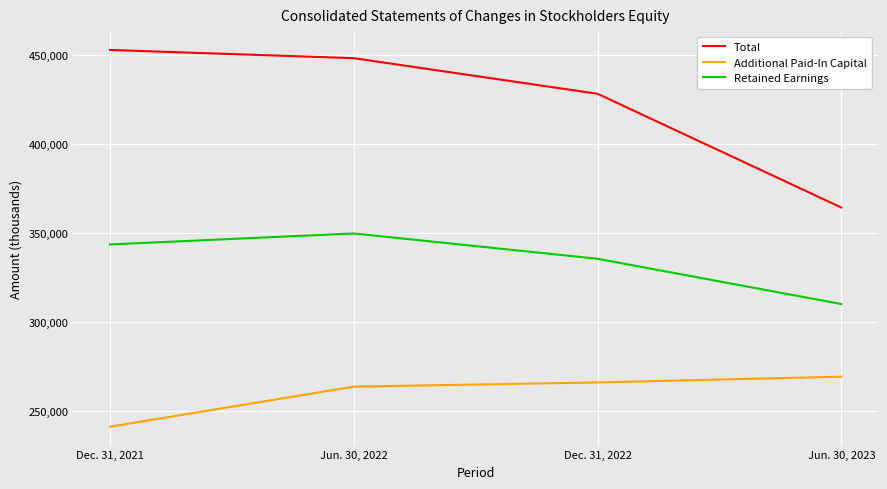

Which label corresponds to the smallest value in the chart?

Dec. 31, 2021